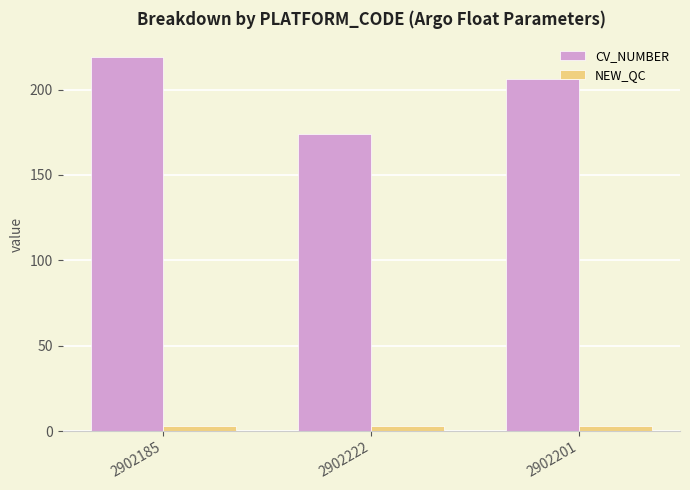

Which series changed the most between 2902185 and 2902222?

CV_NUMBER